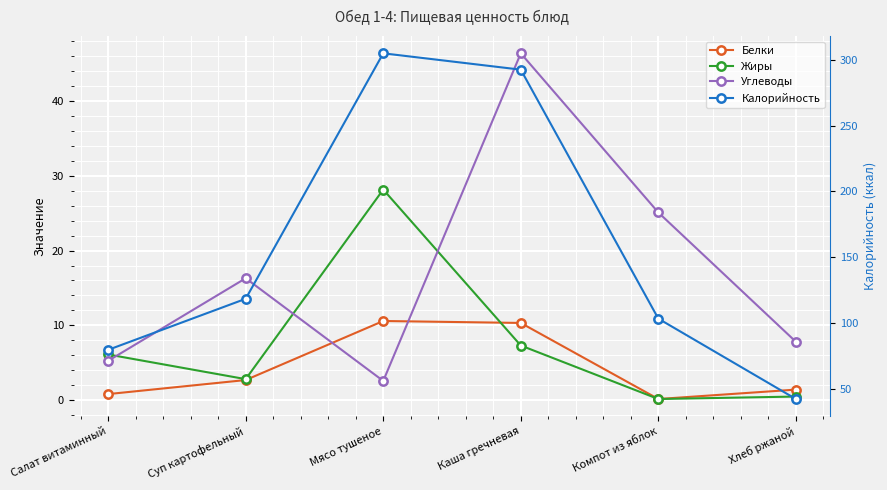

At which category is the sum across all series the highest?

Каша гречневая